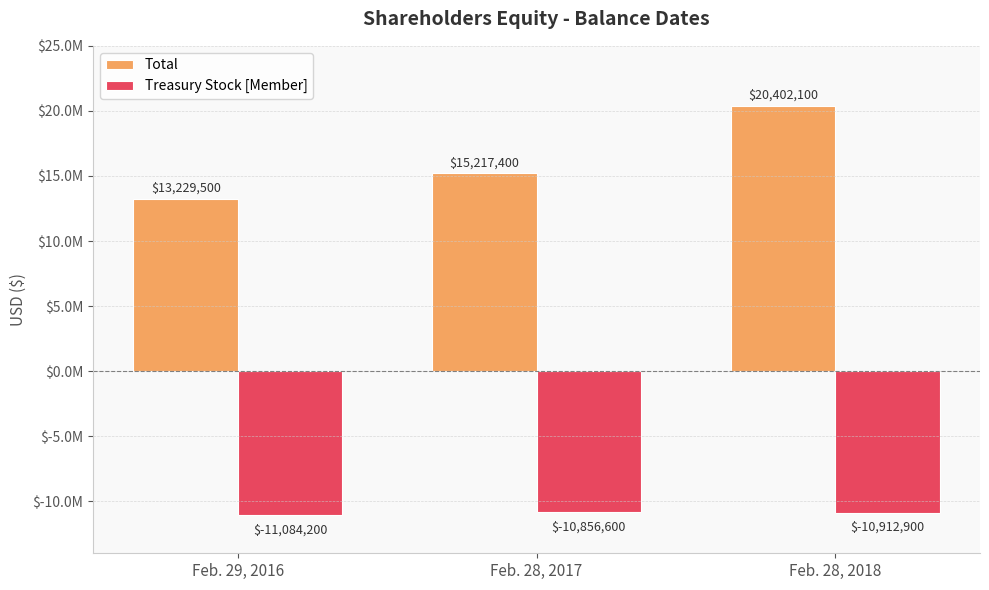

Reading left to right, extract all data points from this chart.

Total: 13229500	15217400	20402100
Treasury Stock [Member]: -11084200	-10856600	-10912900